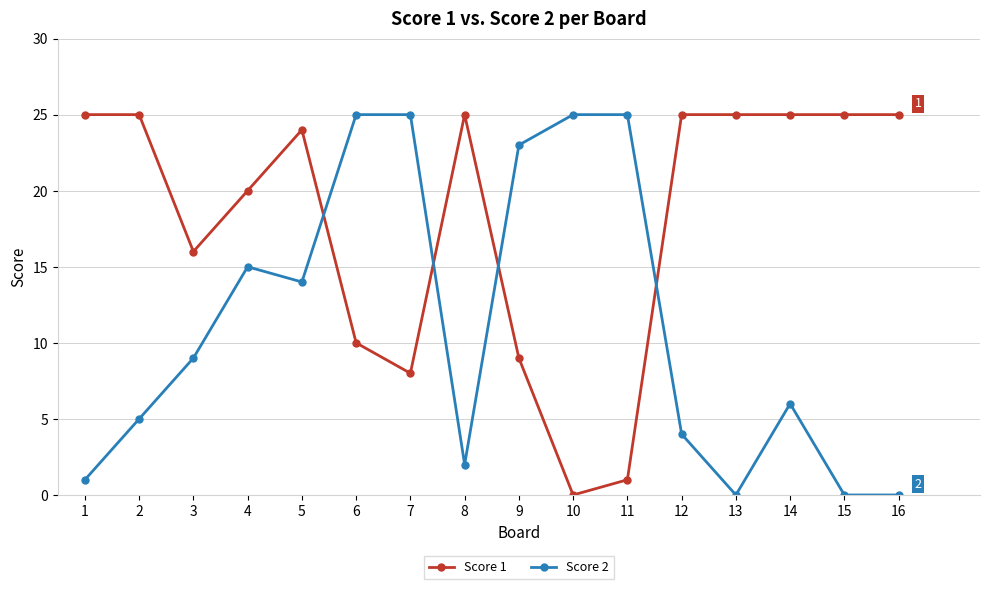

How many lines are shown in the chart?

2